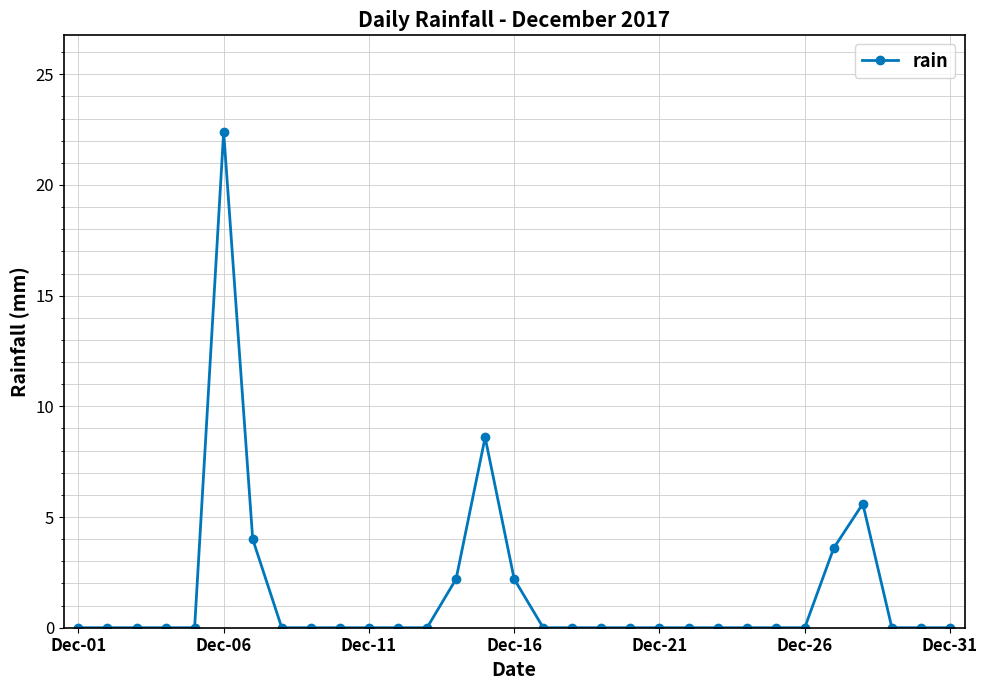

Count the number of data series in this chart.

1